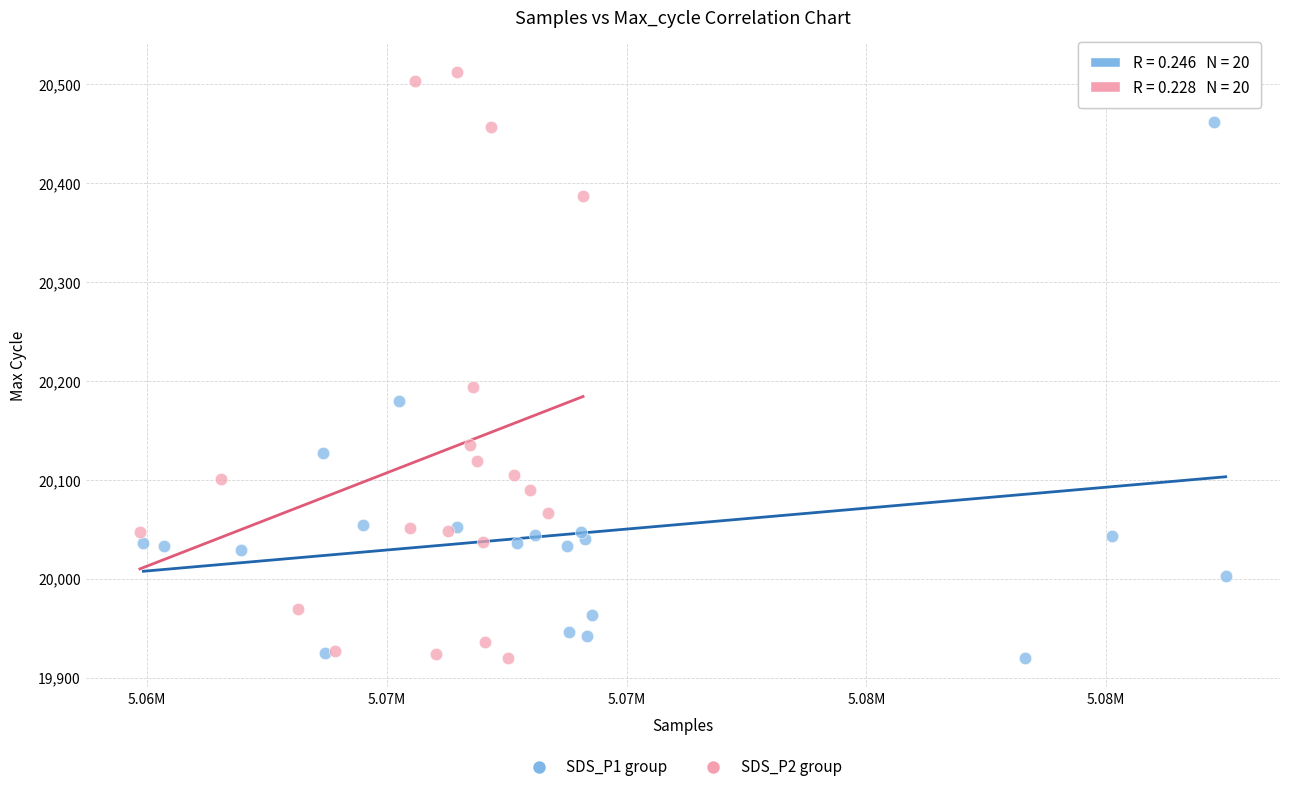

Which series reaches the maximum Y coordinate?

SDS_P2 group